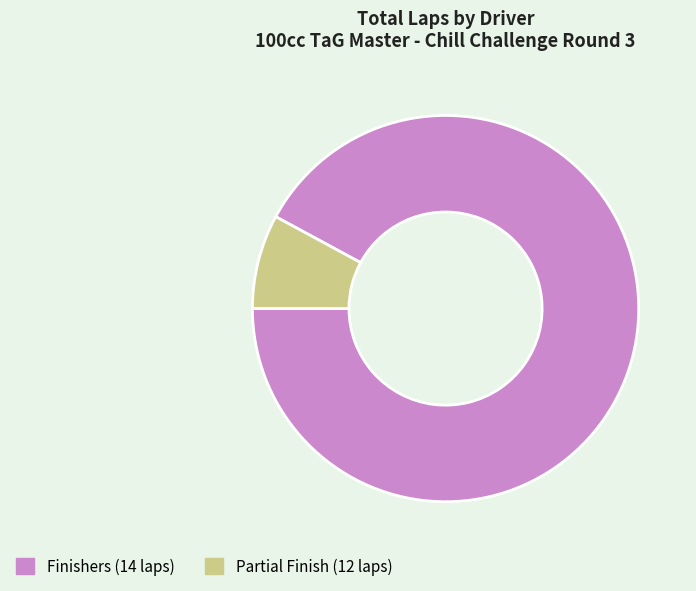

Count the number of slices in the pie.

2